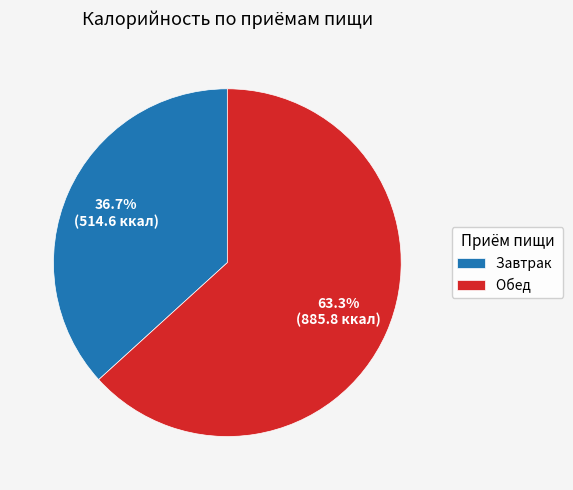

What is the largest slice in the pie chart?

Обед